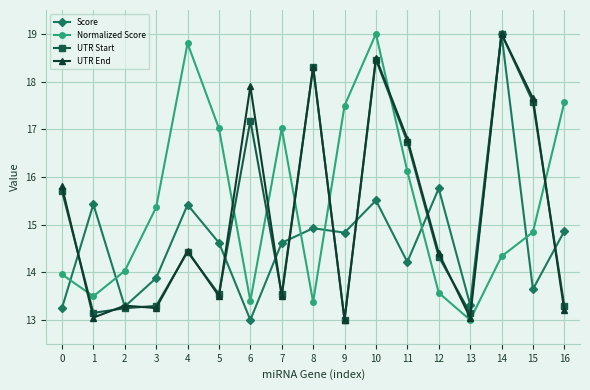

What is the approximate value of Normalized Score at 1?

13.5